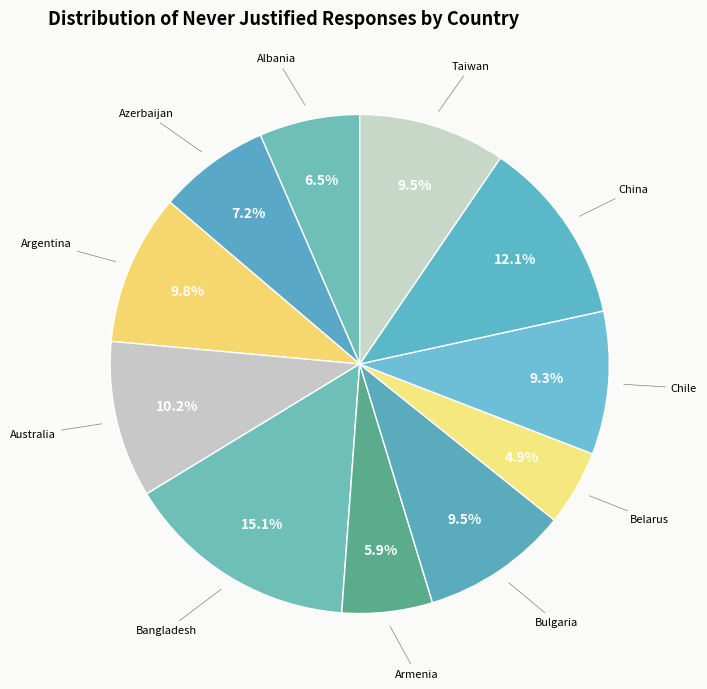

Is there any slice that represents more than half of the pie?

No